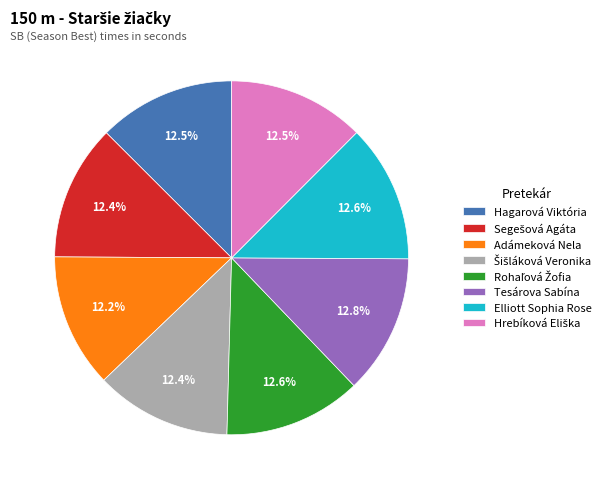

Do Elliott Sophia Rose and Tesárova Sabína together represent more than half of the pie?

No